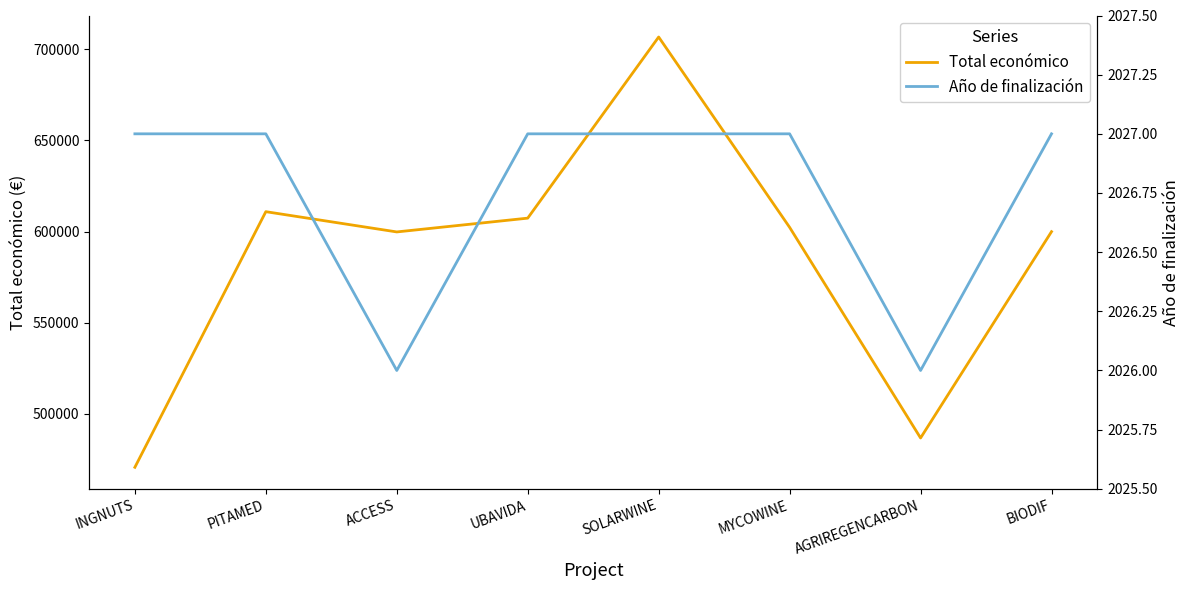

True or false: Total económico has more than 2 interior local peaks.

False